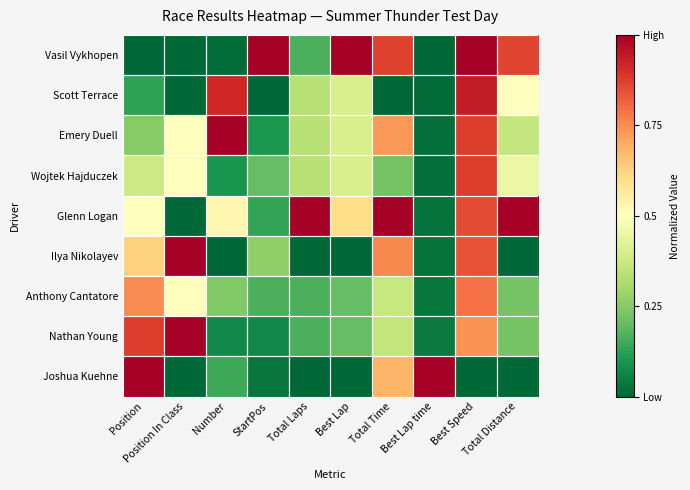

Reading left to right, what are all the values shown in this chart?

Vasil Vykhopen: Position=0.0	Position In Class=0.0	Number=0.0	StartPos=1.0	Total Laps=0.2	Best Lap=1.0	Total Time=0.9	Best Lap time=0.0	Best Speed=1.0	Total Distance=0.9
Scott Terrace: Position=0.1	Position In Class=0.0	Number=0.9	StartPos=0.0	Total Laps=0.3	Best Lap=0.4	Total Time=0.0	Best Lap time=0.0	Best Speed=0.9	Total Distance=0.5
Emery Duell: Position=0.2	Position In Class=0.5	Number=1.0	StartPos=0.1	Total Laps=0.3	Best Lap=0.4	Total Time=0.7	Best Lap time=0.0	Best Speed=0.9	Total Distance=0.4
Wojtek Hajduczek: Position=0.4	Position In Class=0.5	Number=0.1	StartPos=0.2	Total Laps=0.3	Best Lap=0.4	Total Time=0.2	Best Lap time=0.0	Best Speed=0.9	Total Distance=0.5
Glenn Logan: Position=0.5	Position In Class=0.0	Number=0.5	StartPos=0.1	Total Laps=1.0	Best Lap=0.6	Total Time=1.0	Best Lap time=0.0	Best Speed=0.9	Total Distance=1.0
Ilya Nikolayev: Position=0.6	Position In Class=1.0	Number=0.0	StartPos=0.3	Total Laps=0.0	Best Lap=0.0	Total Time=0.8	Best Lap time=0.0	Best Speed=0.8	Total Distance=0.0
Anthony Cantatore: Position=0.8	Position In Class=0.5	Number=0.2	StartPos=0.2	Total Laps=0.2	Best Lap=0.2	Total Time=0.4	Best Lap time=0.0	Best Speed=0.8	Total Distance=0.2
Nathan Young: Position=0.9	Position In Class=1.0	Number=0.1	StartPos=0.1	Total Laps=0.2	Best Lap=0.2	Total Time=0.4	Best Lap time=0.0	Best Speed=0.7	Total Distance=0.2
Joshua Kuehne: Position=1.0	Position In Class=0.0	Number=0.1	StartPos=0.0	Total Laps=0.0	Best Lap=0.0	Total Time=0.7	Best Lap time=1.0	Best Speed=0.0	Total Distance=0.0